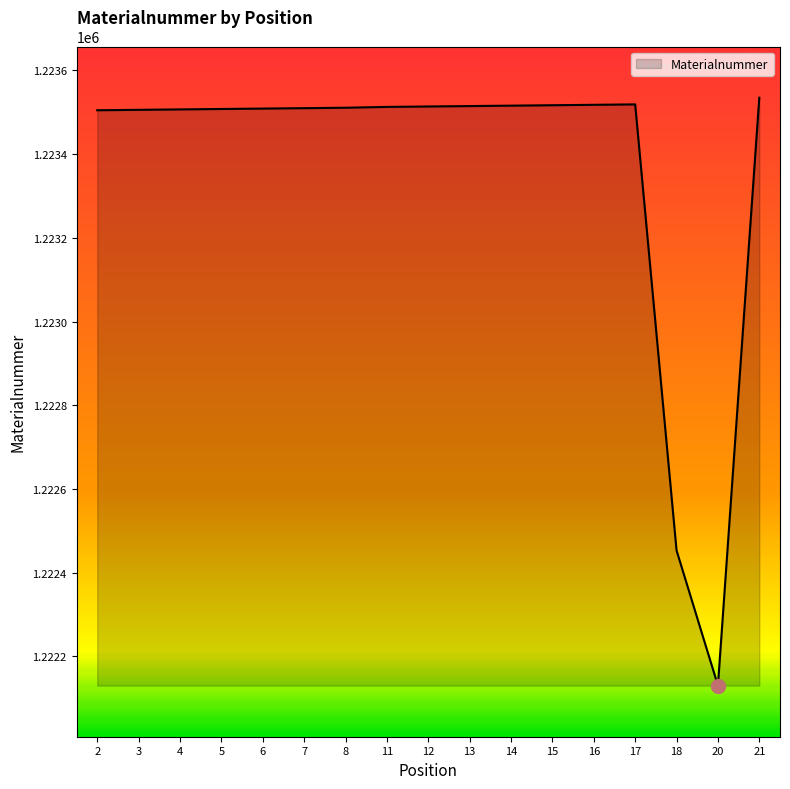

What is the maximum value shown in the chart?

1223535